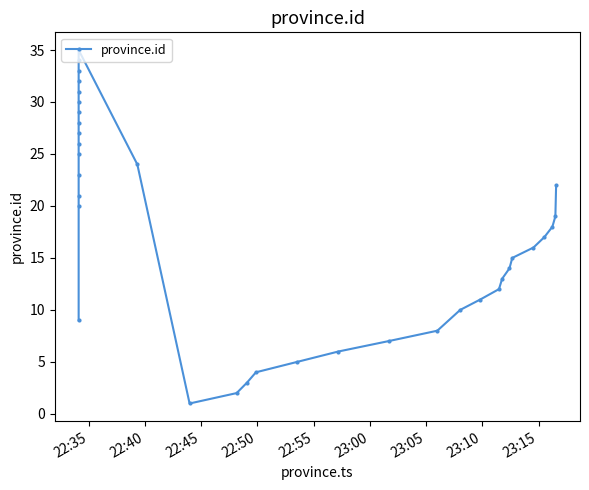

How many lines are shown in the chart?

1